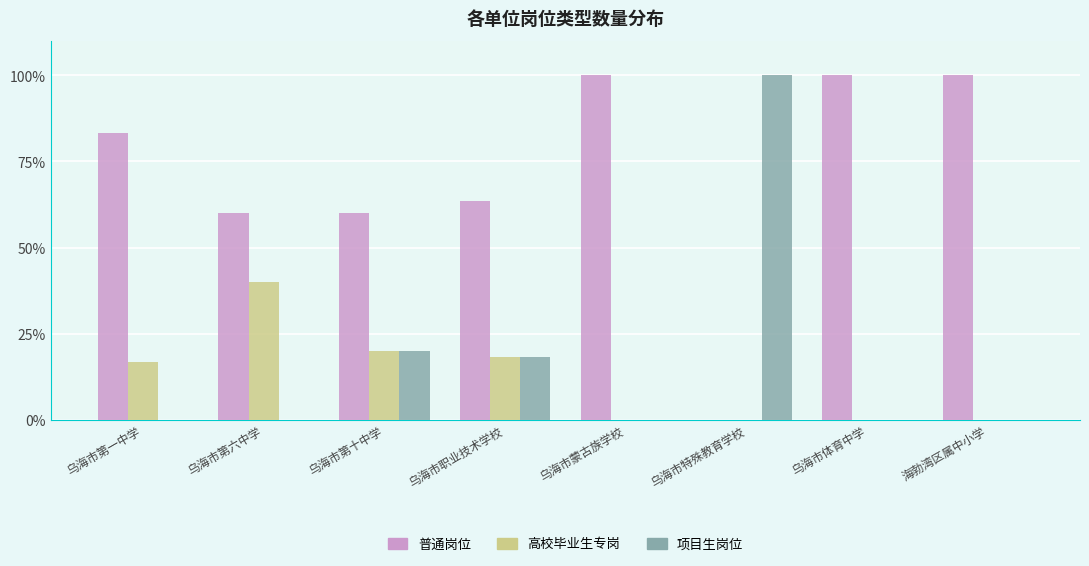

Are the bars horizontal?

No